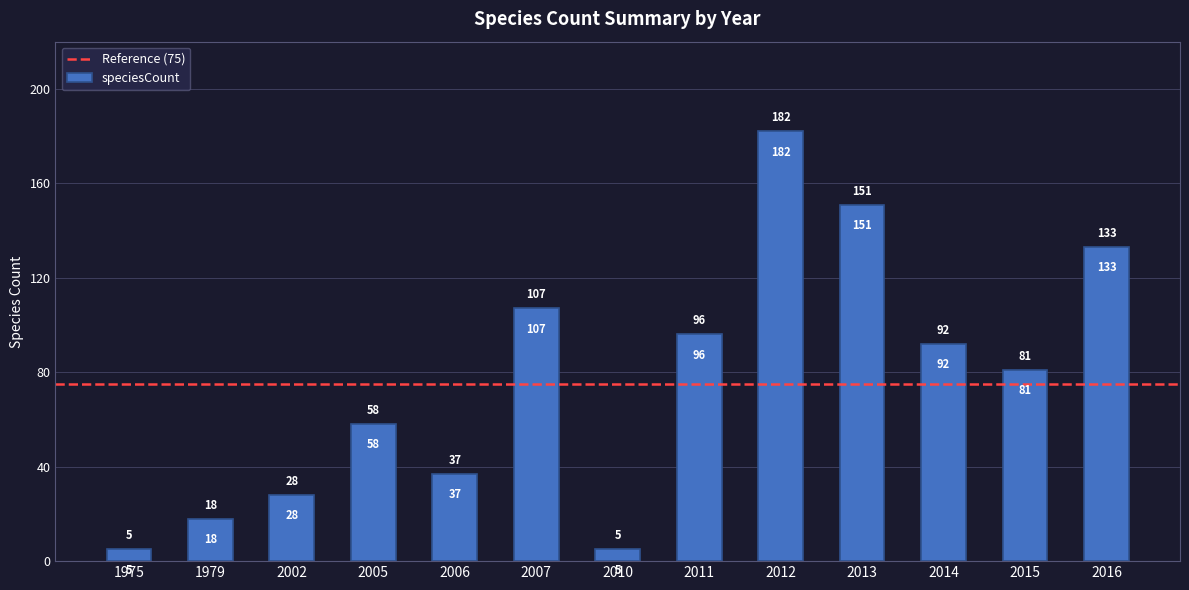

Reading left to right, extract all data points from this chart.

5	18	28	58	37	107	5	96	182	151	92	81	133